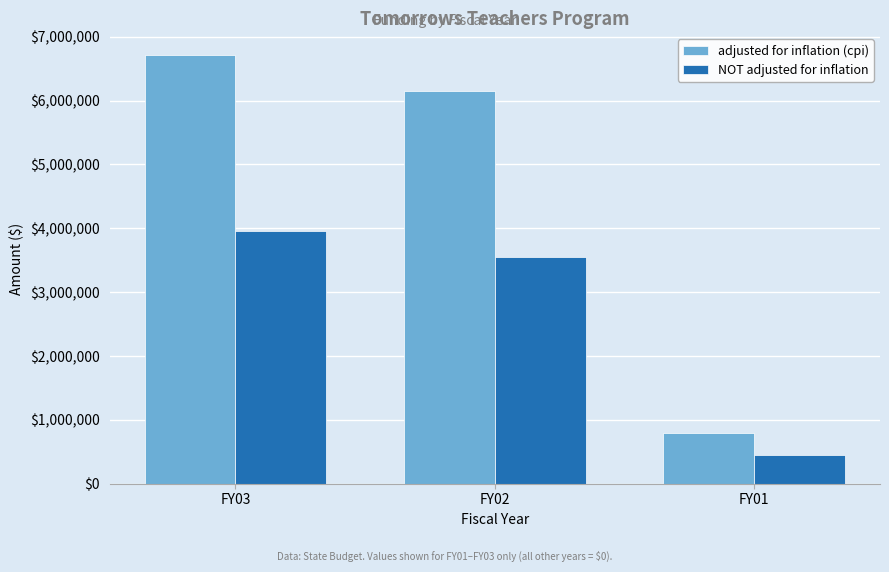

Reading left to right, transcribe all the data shown in this chart.

adjusted for inflation (cpi): 6718904	6155238	797168
NOT adjusted for inflation: 3954280	3544461	451058